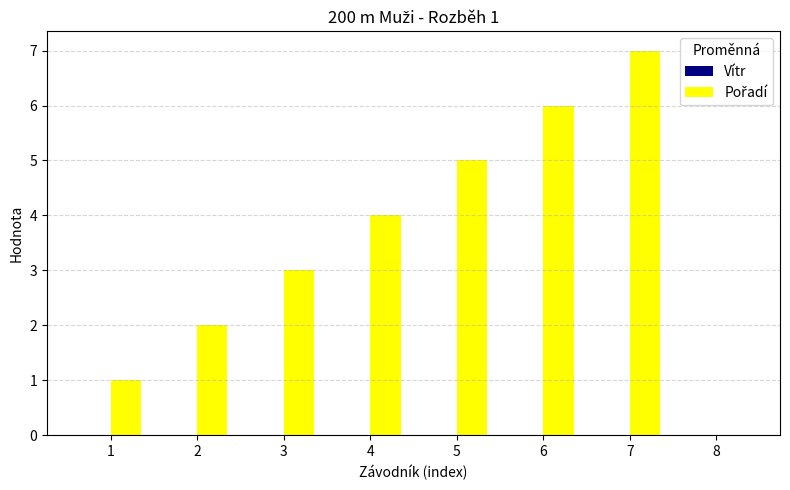

What is the sum of all values?

28